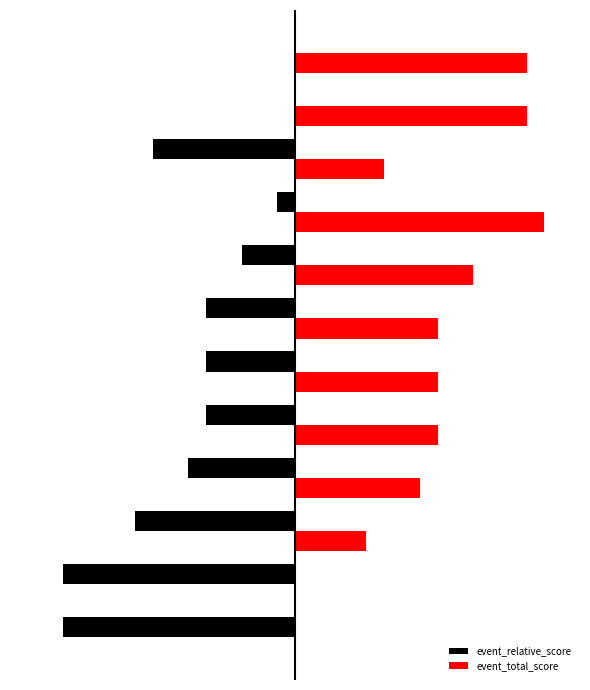

What are all the series names shown in the legend?

event_relative_score, event_total_score